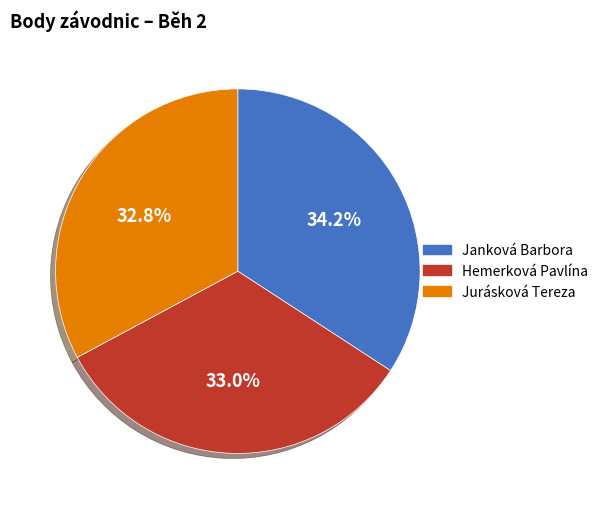

What percentage is the Hemerková Pavlína slice, to the nearest percent?

33%